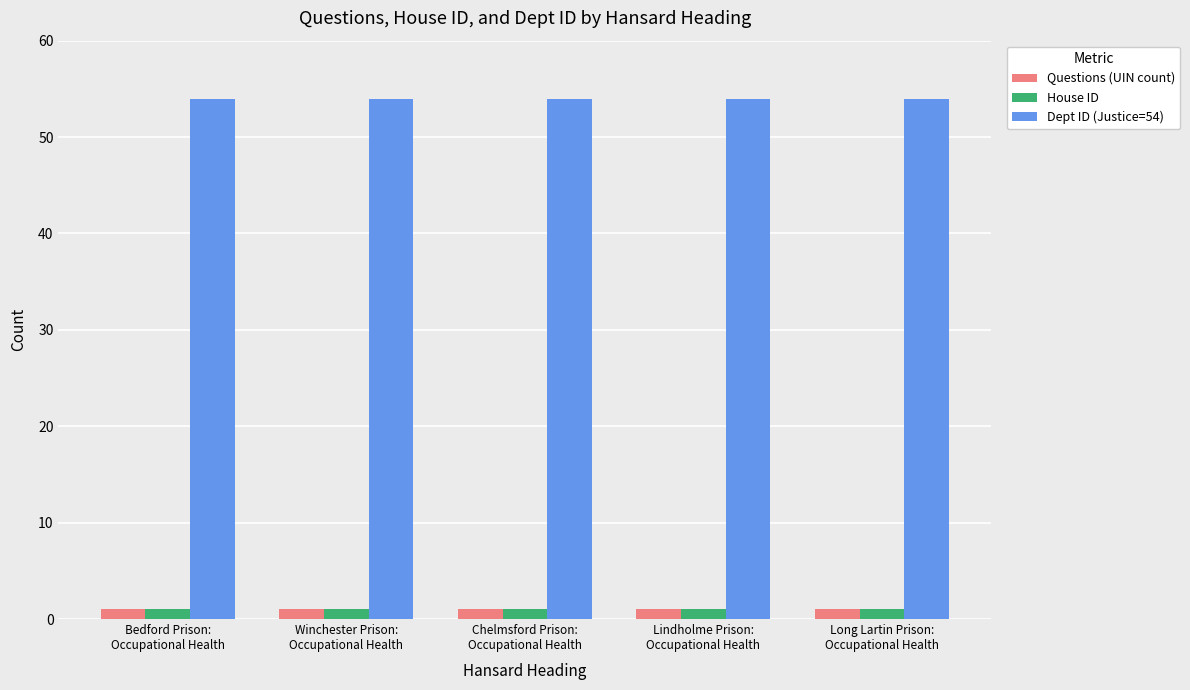

What is the greatest value displayed?

54